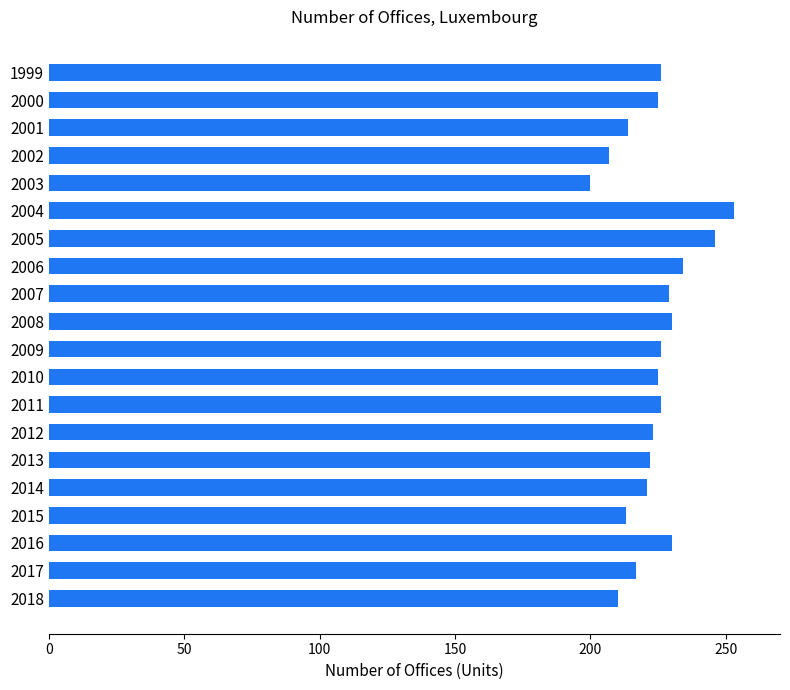

Is it true that the value at 2008 is 230?

True